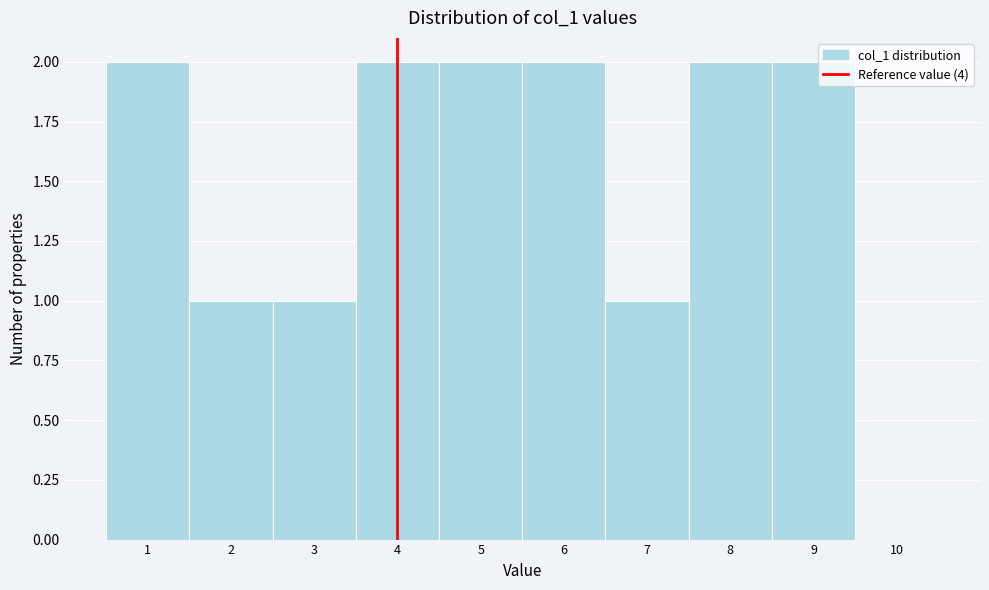

Reading left to right, list every bar in this chart as the range it spans on the x-axis followed by its height. The values are not printed on the chart, so give them approximately, as read against the axis.

0.5 to 1.5: 2
1.5 to 2.5: 1
2.5 to 3.5: 1
3.5 to 4.5: 2
4.5 to 5.5: 2
5.5 to 6.5: 2
6.5 to 7.5: 1
7.5 to 8.5: 2
8.5 to 9.5: 2
9.5 to 10.5: 0